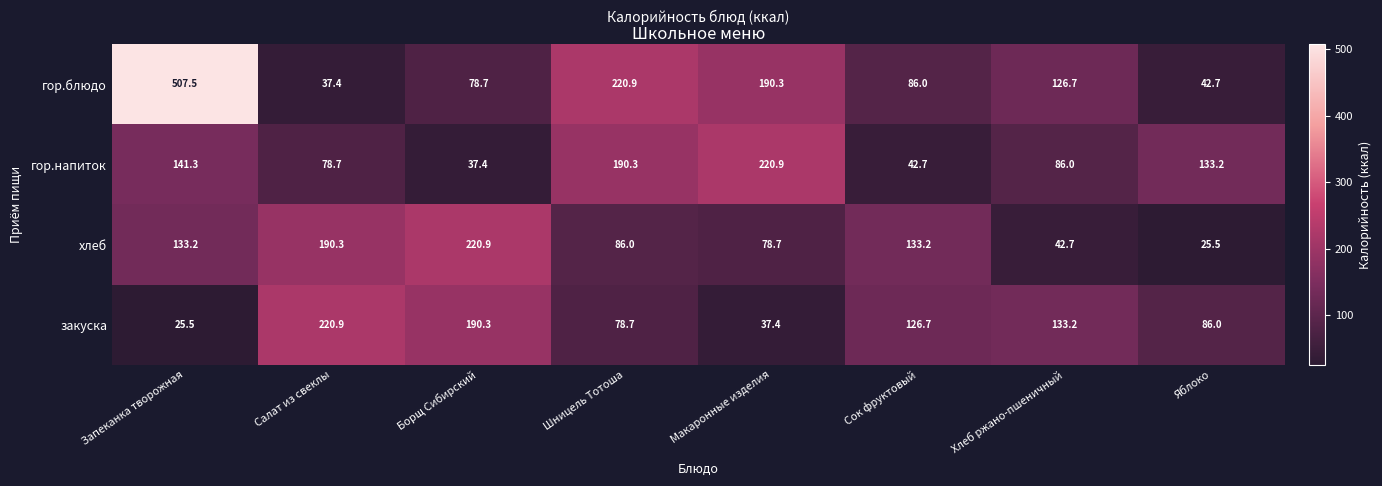

What is the minimum value shown in the chart?

25.5